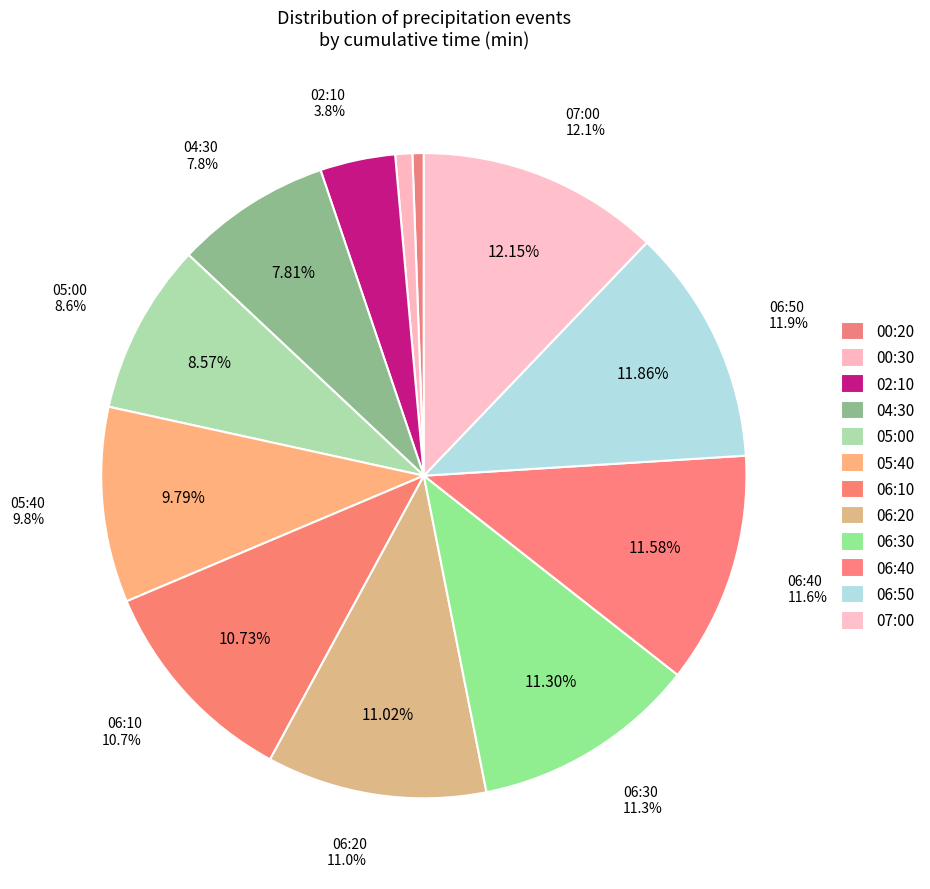

To the nearest percent, what portion does 00:20 represent?

1%